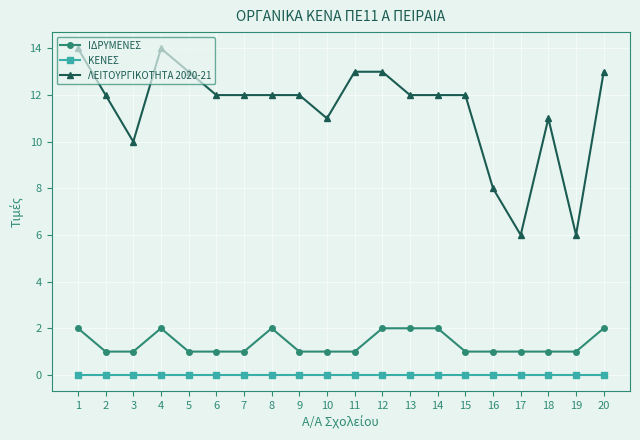

How many lines are shown in the chart?

3